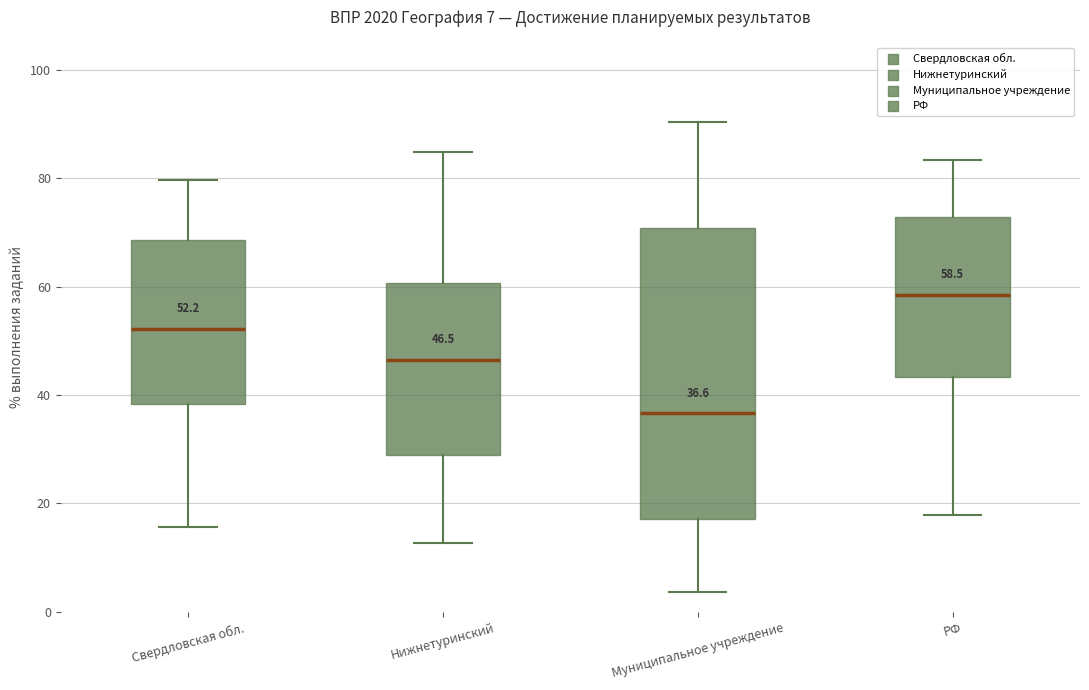

Comparing the boxes themselves (not the whiskers), which one is the tallest?

Муниципальное учреждение